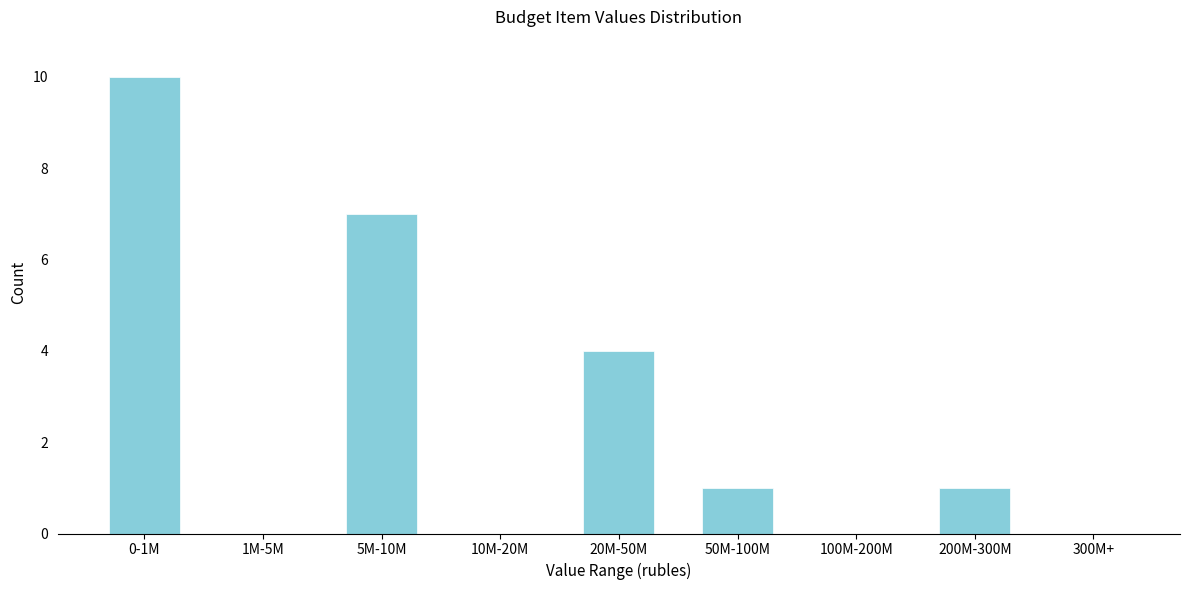

Reading left to right, list all the values displayed in this chart.

0-1M=10	1M-5M=0	5M-10M=7	10M-20M=0	20M-50M=4	50M-100M=1	100M-200M=0	200M-300M=1	300M+=0